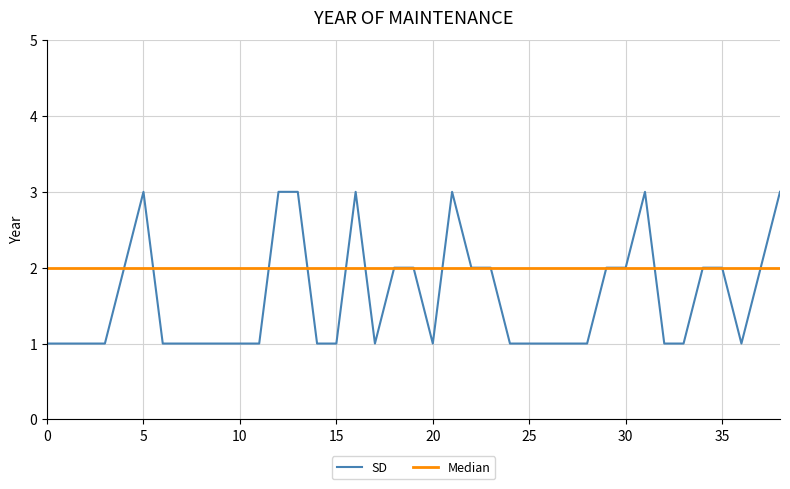

Which series has the largest total across all categories?

Median